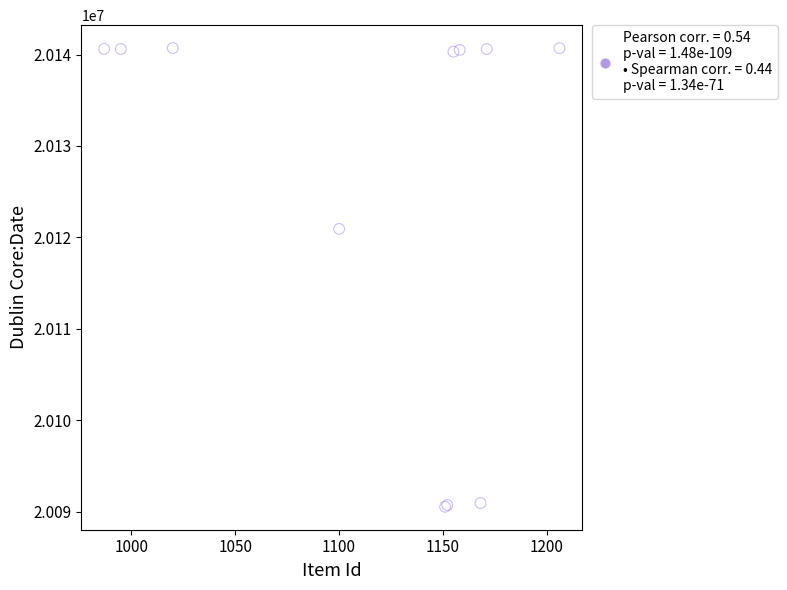

What Y value in the scatter plot is closest to 20115614?

20120925